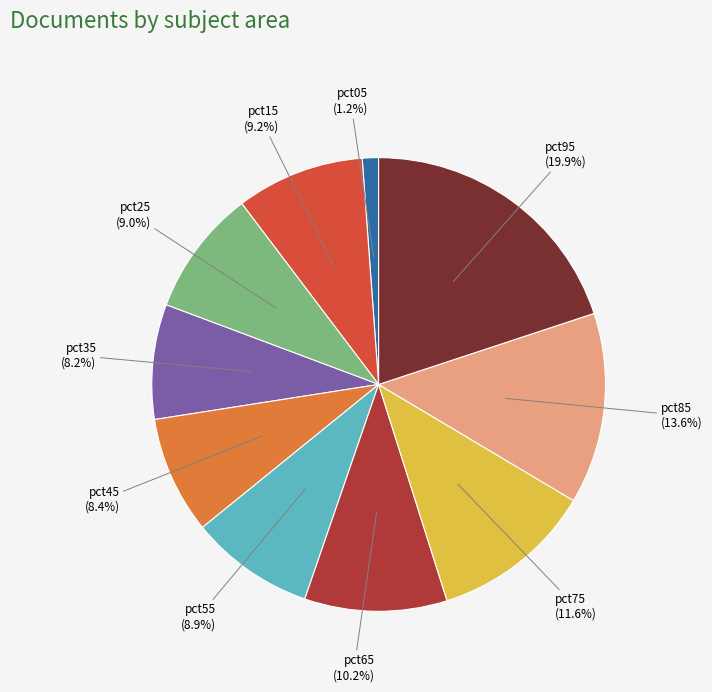

To the nearest percent, what is the combined percentage of pct65 and pct85?

24%